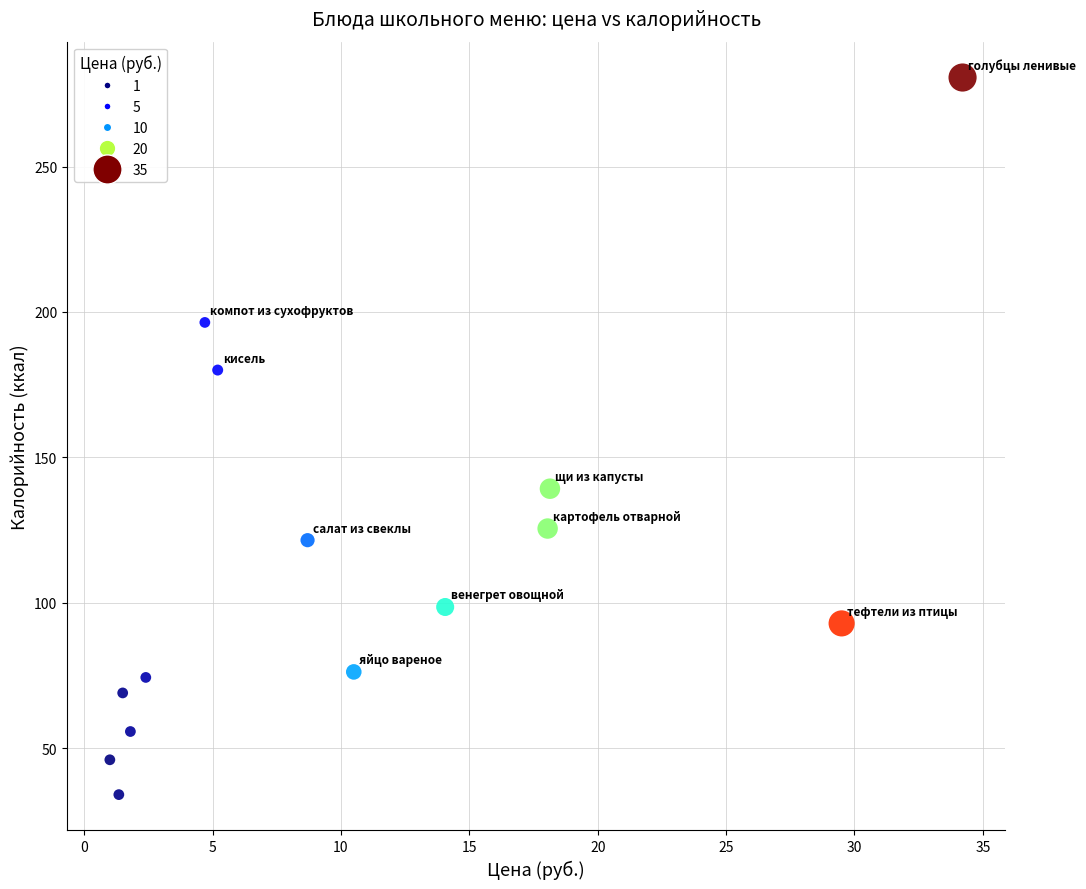

What is the range of Y values (max minus min)?

246.6